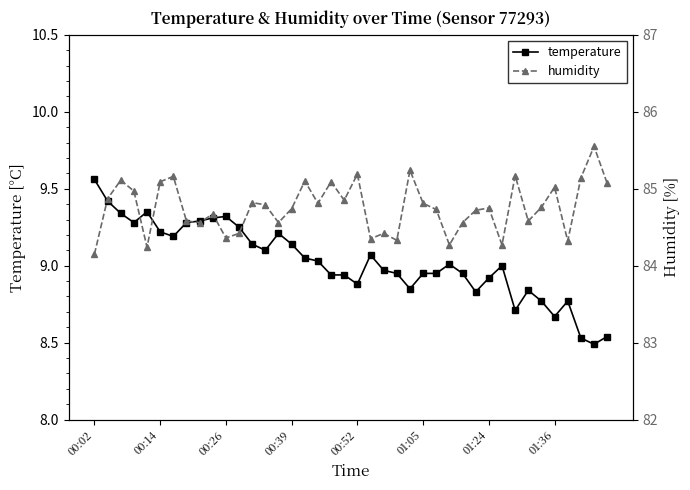

True or false: temperature and humidity intersect in this chart.

False